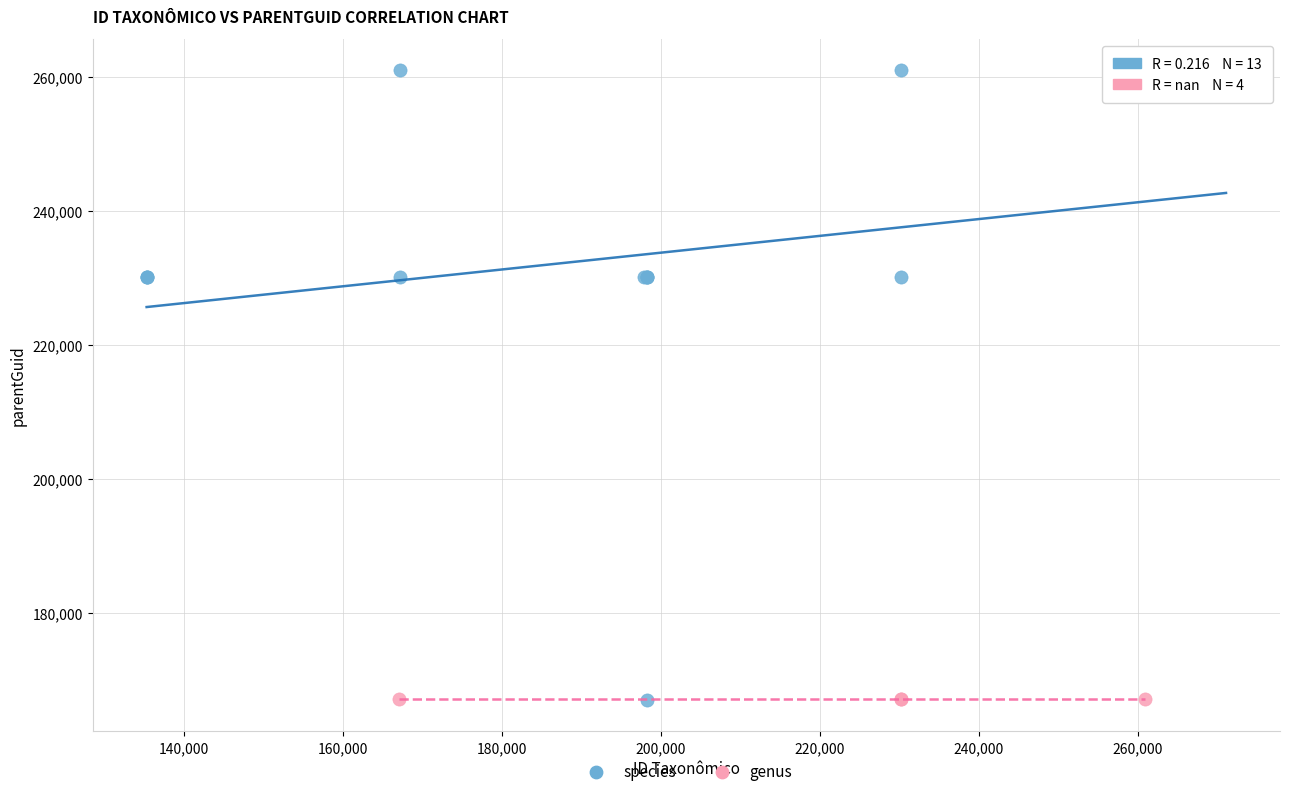

Which series reaches the maximum Y coordinate?

species